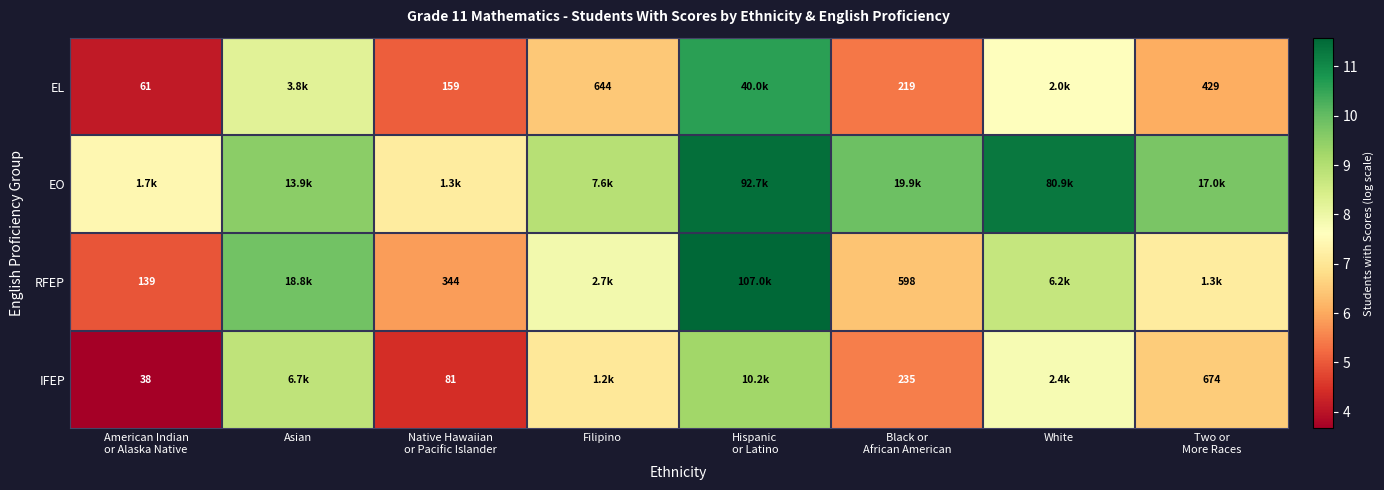

What is the total value across all series at Filipino?

30.4